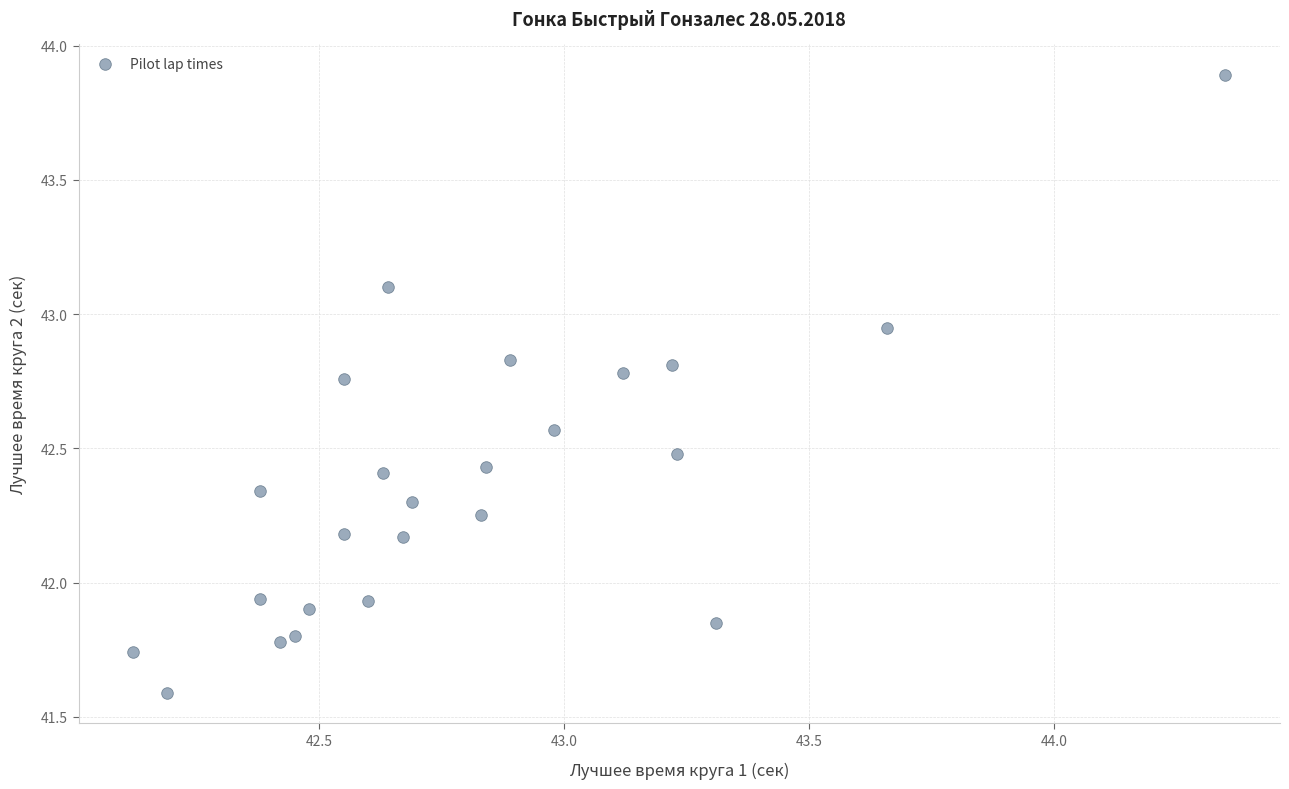

What is the range of X values (max minus min)?

2.2